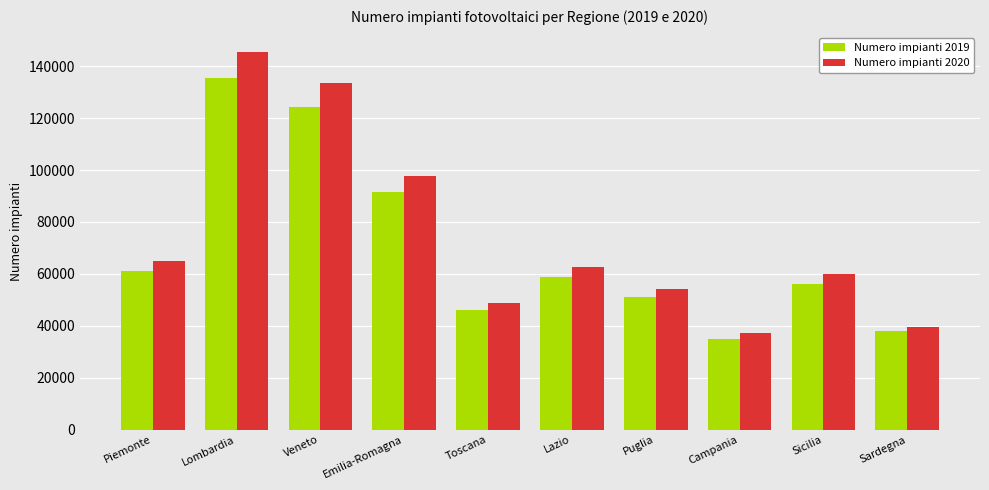

Which label corresponds to the smallest value in the chart?

Campania